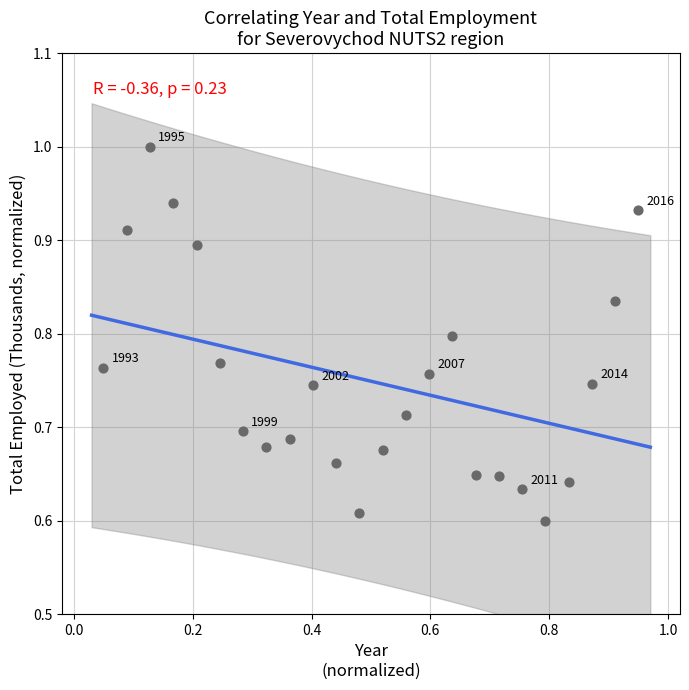

What is the range of Y values (max minus min)?

0.4